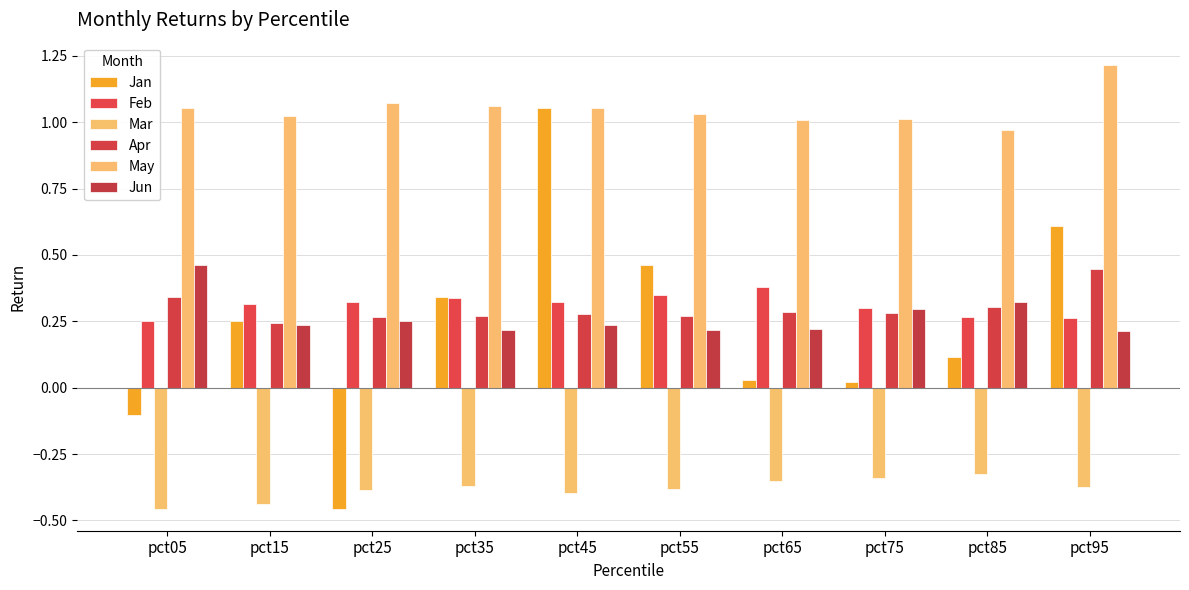

Reading left to right, extract all data points from this chart.

Jan: pct05=-0.1	pct15=0.3	pct25=-0.5	pct35=0.3	pct45=1.1	pct55=0.5	pct65=0.0	pct75=0.0	pct85=0.1	pct95=0.6
Feb: pct05=0.3	pct15=0.3	pct25=0.3	pct35=0.3	pct45=0.3	pct55=0.3	pct65=0.4	pct75=0.3	pct85=0.3	pct95=0.3
Mar: pct05=-0.5	pct15=-0.4	pct25=-0.4	pct35=-0.4	pct45=-0.4	pct55=-0.4	pct65=-0.4	pct75=-0.3	pct85=-0.3	pct95=-0.4
Apr: pct05=0.3	pct15=0.2	pct25=0.3	pct35=0.3	pct45=0.3	pct55=0.3	pct65=0.3	pct75=0.3	pct85=0.3	pct95=0.4
May: pct05=1.1	pct15=1.0	pct25=1.1	pct35=1.1	pct45=1.1	pct55=1.0	pct65=1.0	pct75=1.0	pct85=1.0	pct95=1.2
Jun: pct05=0.5	pct15=0.2	pct25=0.2	pct35=0.2	pct45=0.2	pct55=0.2	pct65=0.2	pct75=0.3	pct85=0.3	pct95=0.2